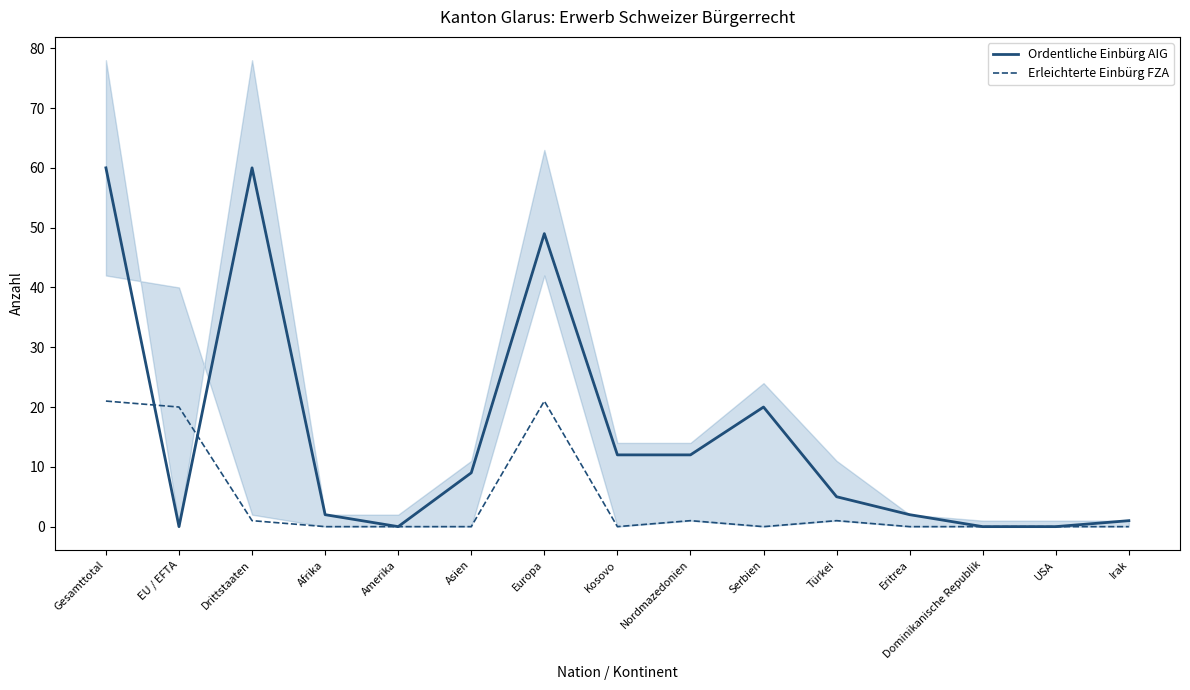

True or false: Erleichterte Einbürg FZA has more than 0 interior local peaks.

True